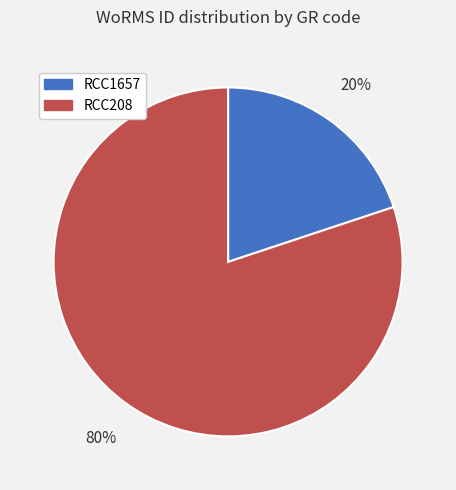

Which category has the smallest portion of the pie?

RCC1657